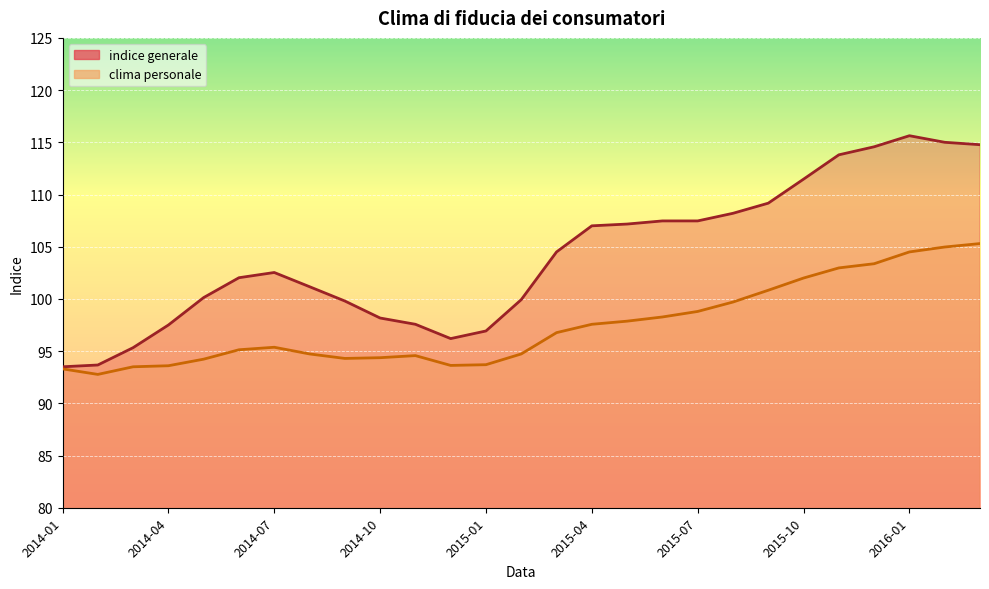

The value of indice generale at 26 is 114.8. True or false?

True